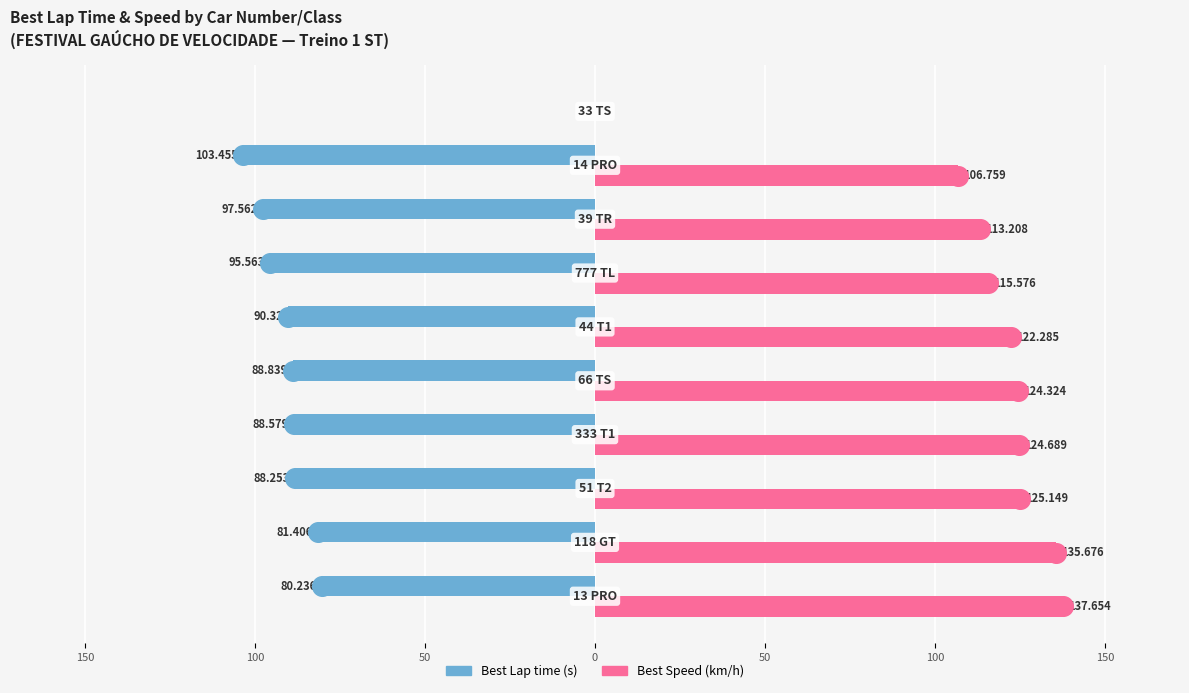

Which series reaches the maximum Y coordinate?

Best Speed